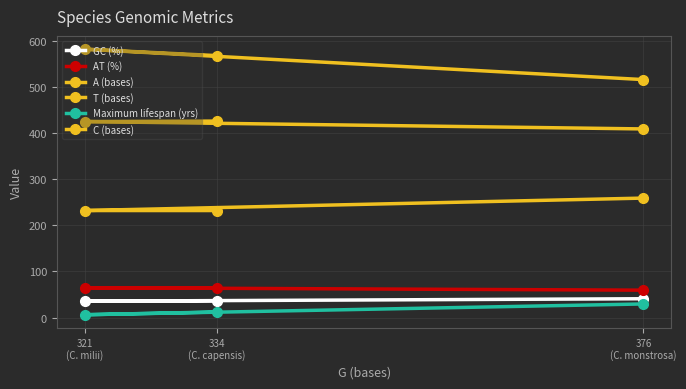

At which label does AT (%) first exceed 63?

321
(C. milii)